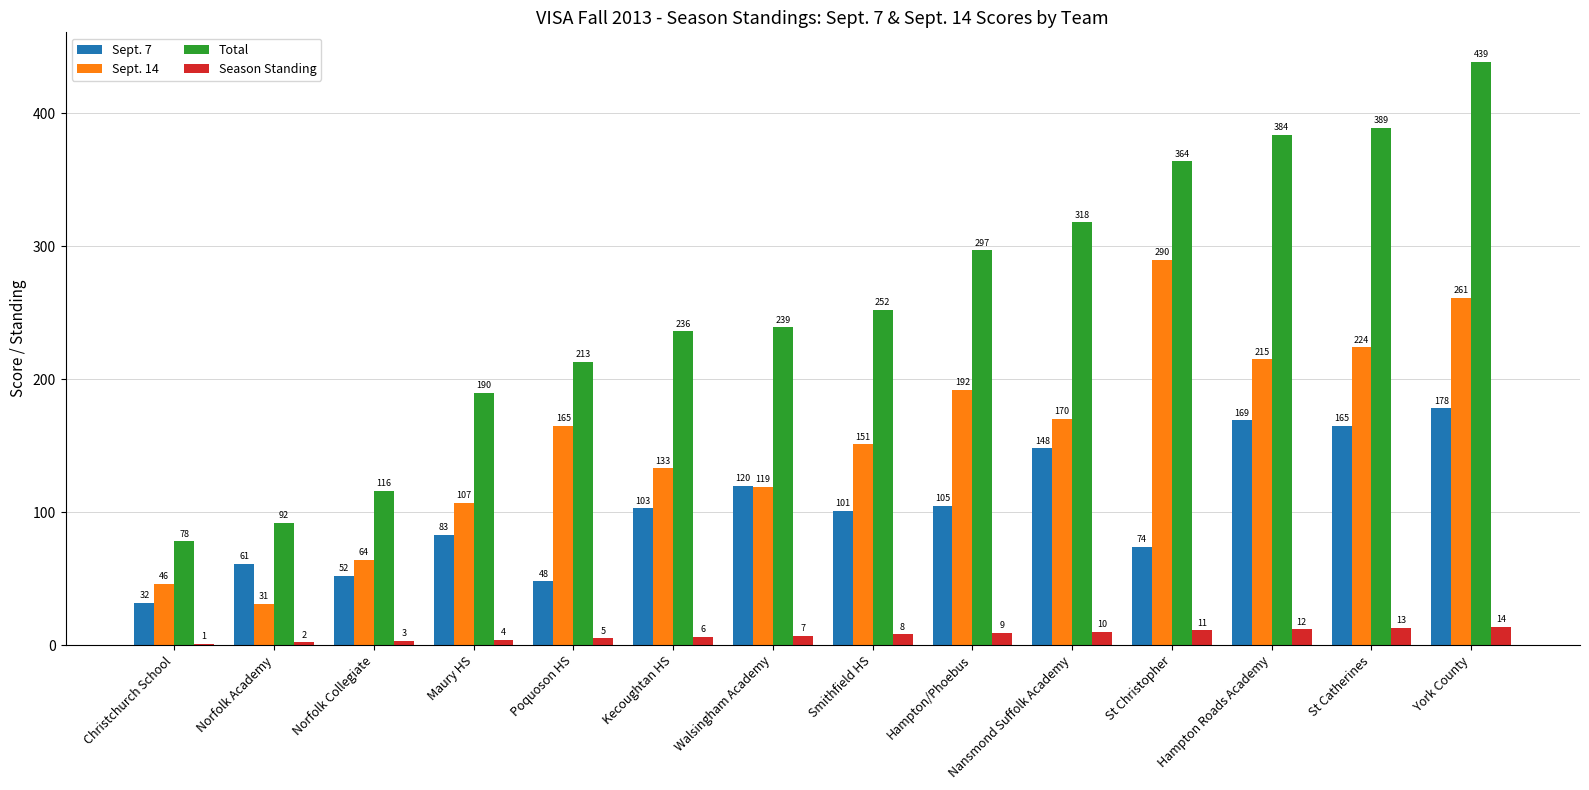

How many groups of bars are there?

14